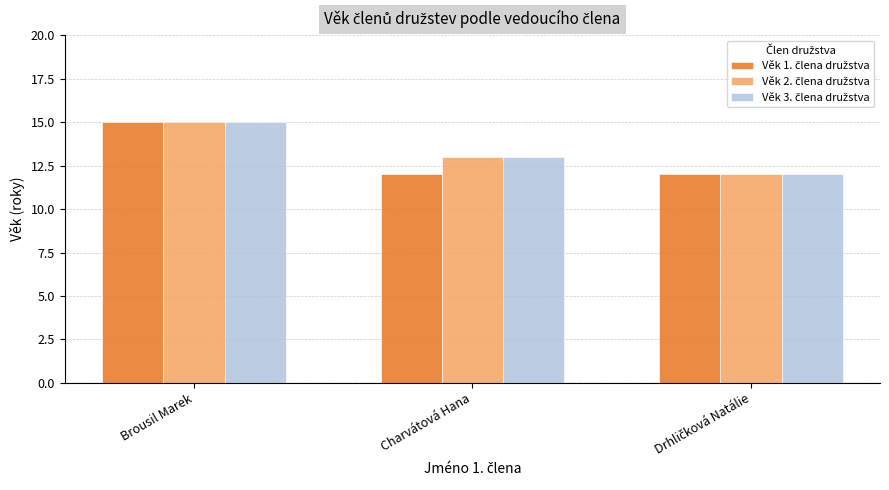

What is the minimum value shown in the chart?

12